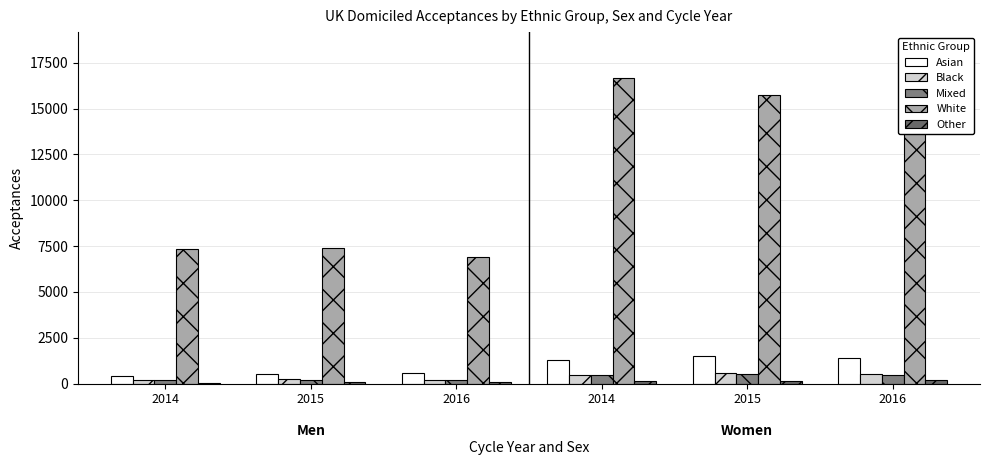

Is the value of Asian at 2015 greater than the value of Mixed at 2014?

Yes